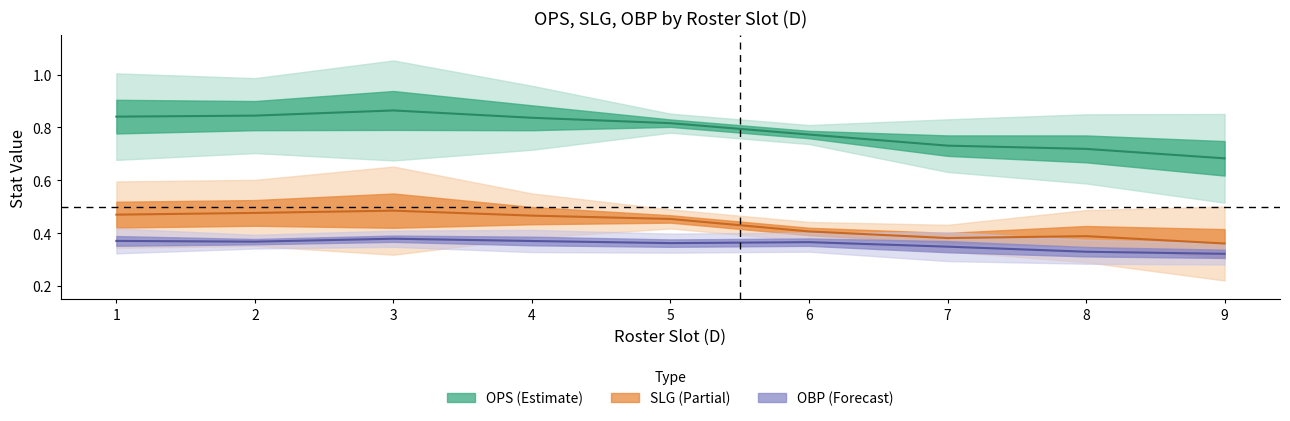

True or false: OPS and OBP intersect in this chart.

False